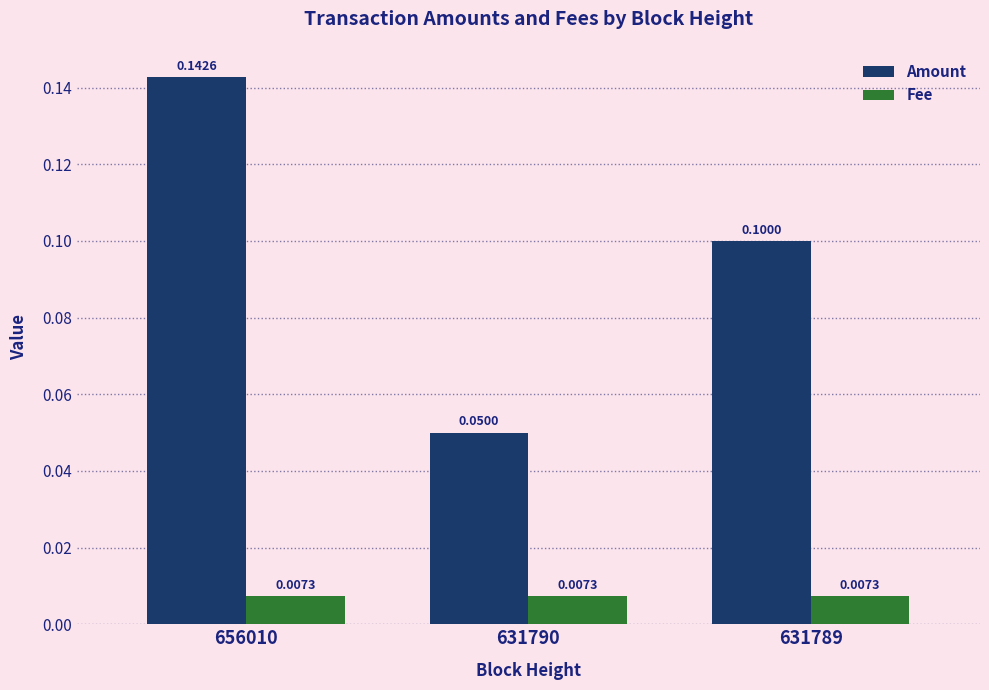

At how many categories does at least one series exceed 0?

3